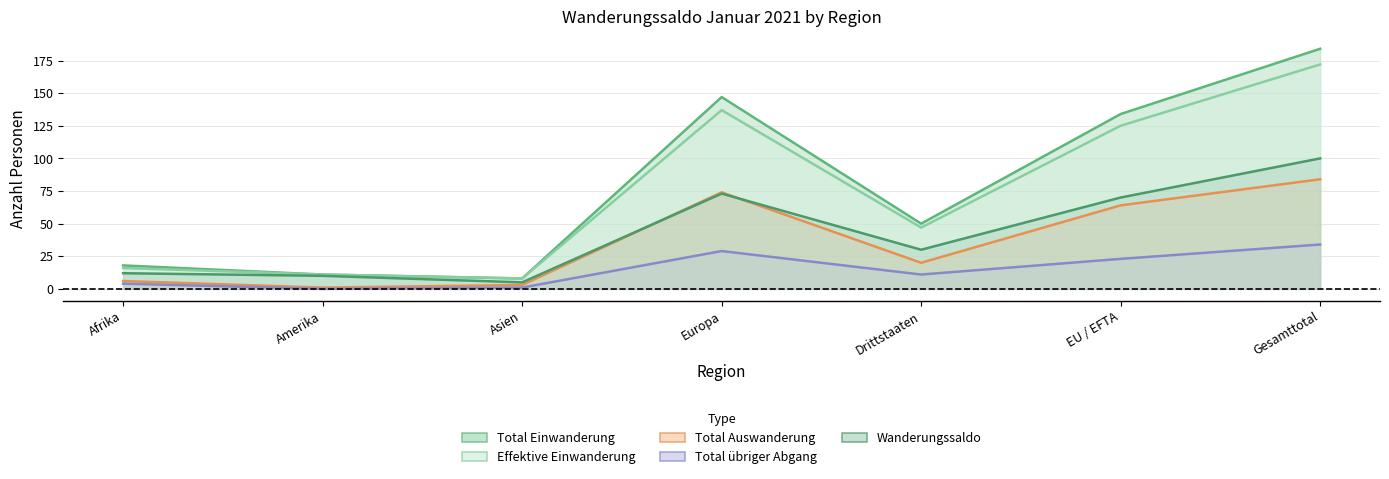

In Effektive Einwanderung, how many points are higher than both neighbors (excluding endpoints)?

1